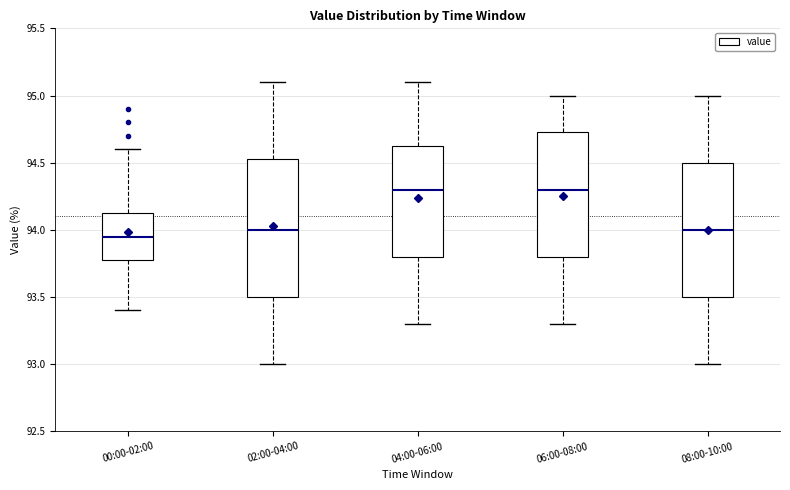

Reading left to right, read every box against the y-axis: the position of its median line, the range the box covers, and the ends of its whiskers. The values are not printed on the chart, so give them approximately, as read against the axis.

00:00-02:00: median 93.95, box 93.80 to 94.15, whiskers 93.40 to 94.60
02:00-04:00: median 94.00, box 93.50 to 94.55, whiskers 93.00 to 95.10
04:00-06:00: median 94.30, box 93.80 to 94.65, whiskers 93.30 to 95.10
06:00-08:00: median 94.30, box 93.80 to 94.75, whiskers 93.30 to 95.00
08:00-10:00: median 94.00, box 93.50 to 94.50, whiskers 93.00 to 95.00